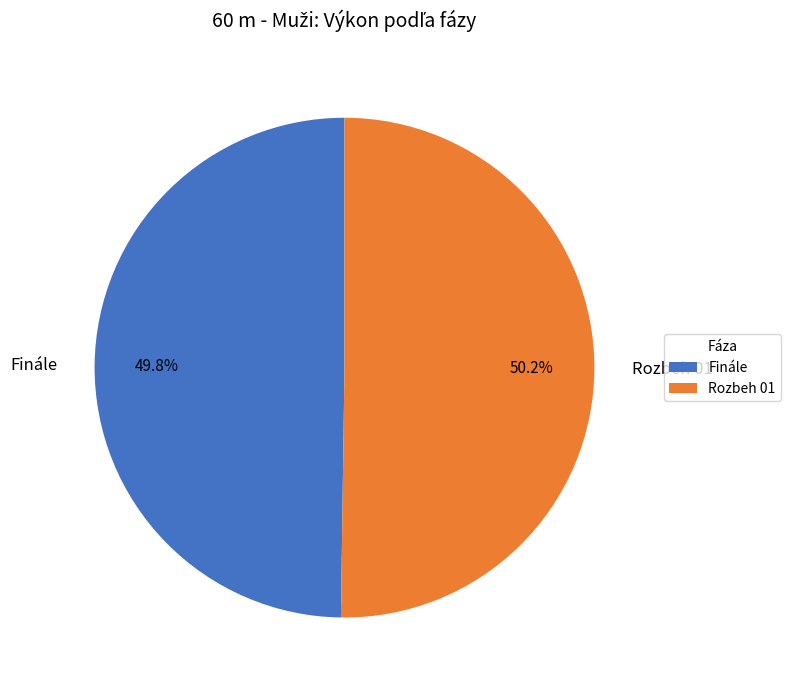

Does any single category account for the majority?

Yes